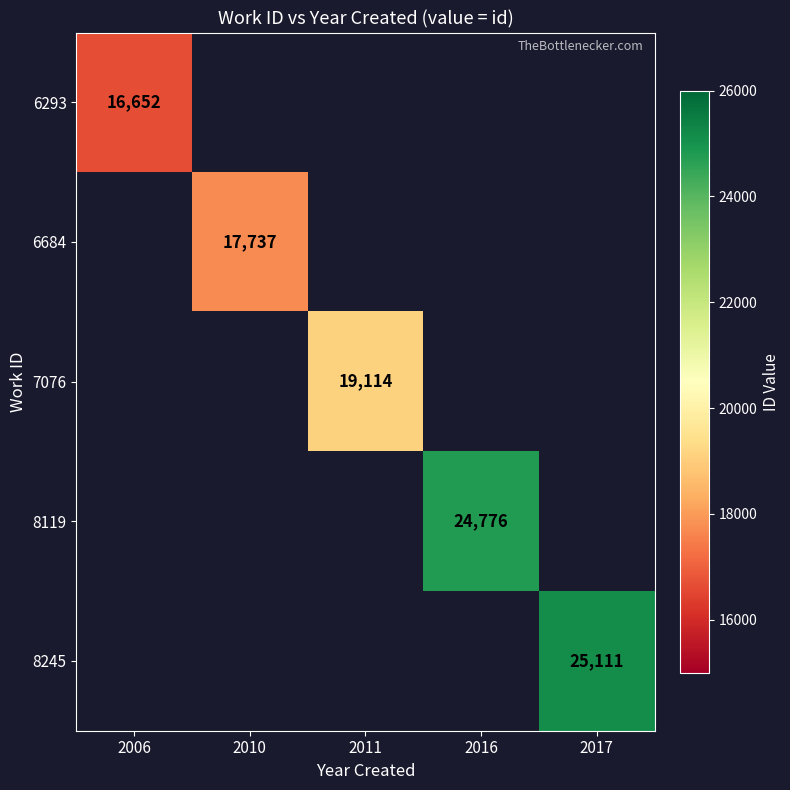

Is it true that 8119 equals 24776 at 2016?

True